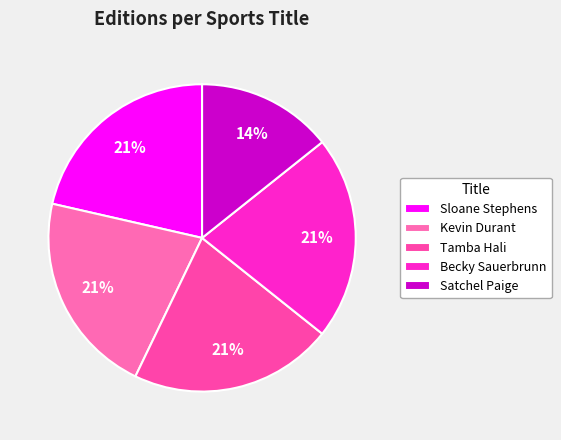

To the nearest percent, what is the difference between the largest and smallest slice percentages?

7%